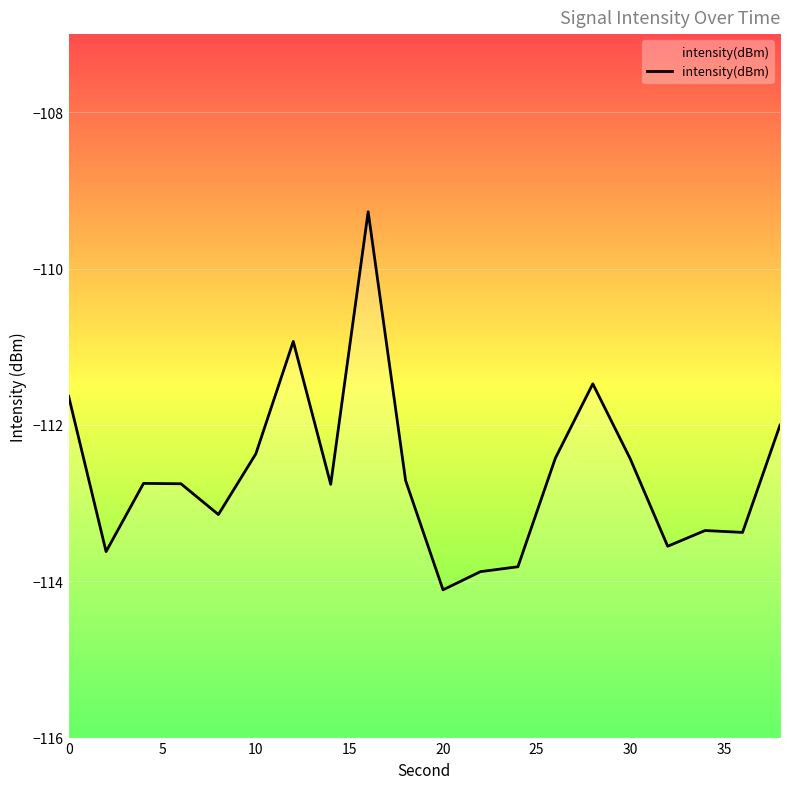

How many values are below -112?

16